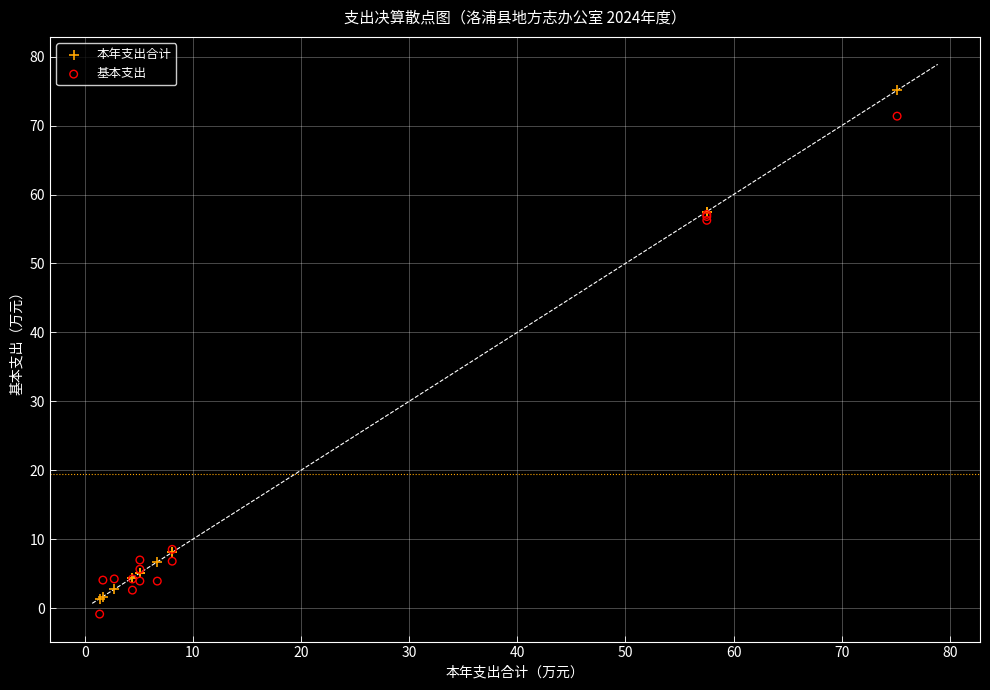

What are all the series names shown in the legend?

本年支出合计, 基本支出